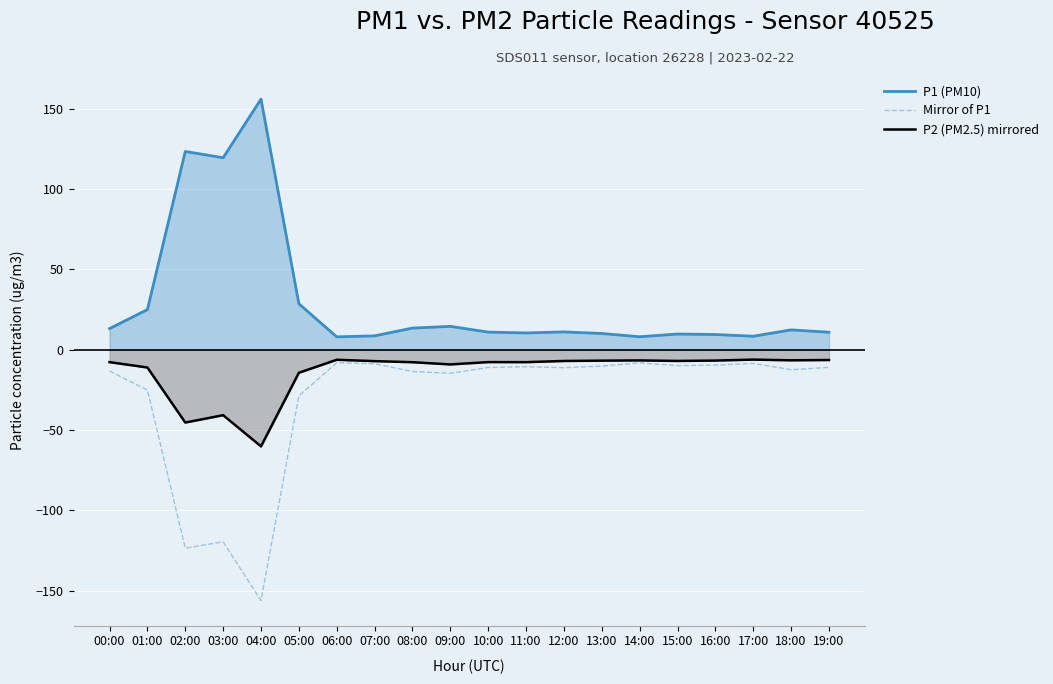

Rank the series at 08:00 from lowest to highest value.

Mirror of P1, P2 (PM2.5) mirrored, P1 (PM10)